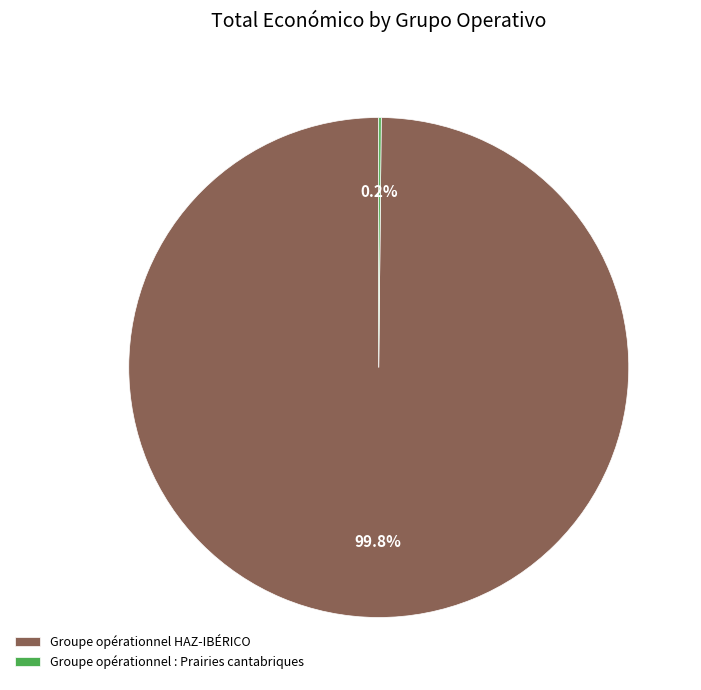

Which slice represents more than half of the pie?

Groupe opérationnel HAZ-IBÉRICO